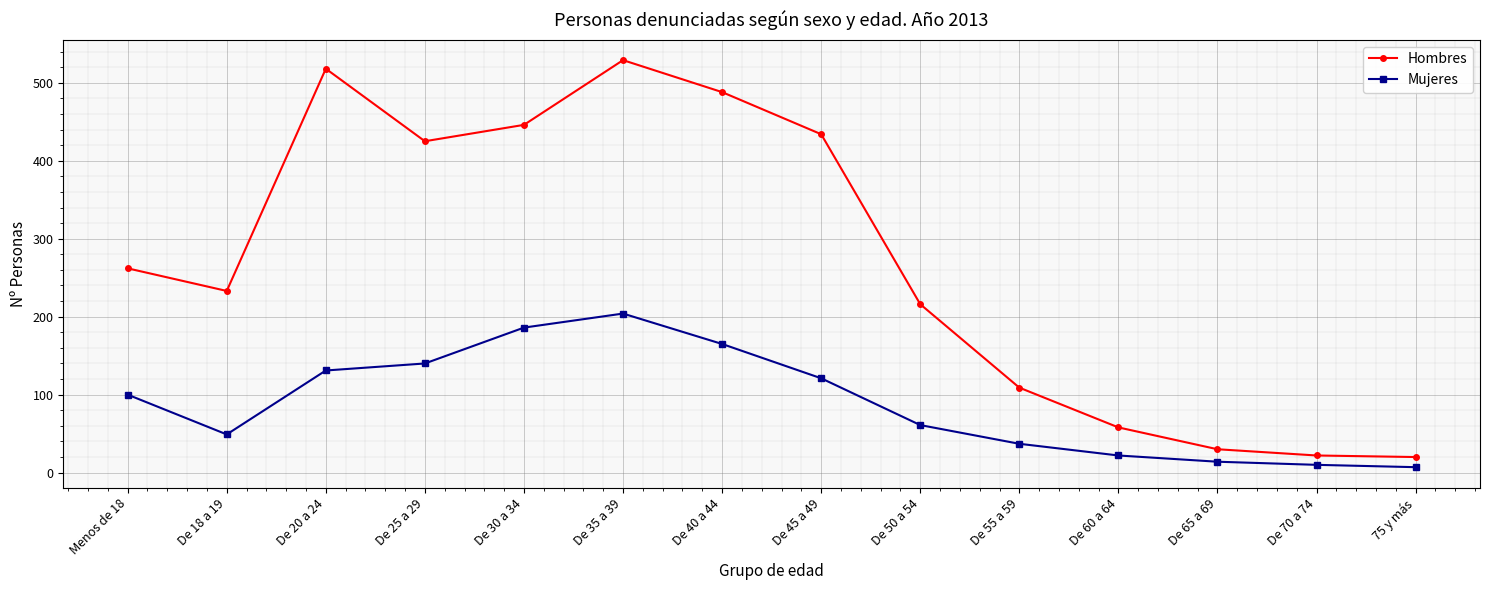

Is it true that Mujeres equals 10 at De 55 a 59?

False